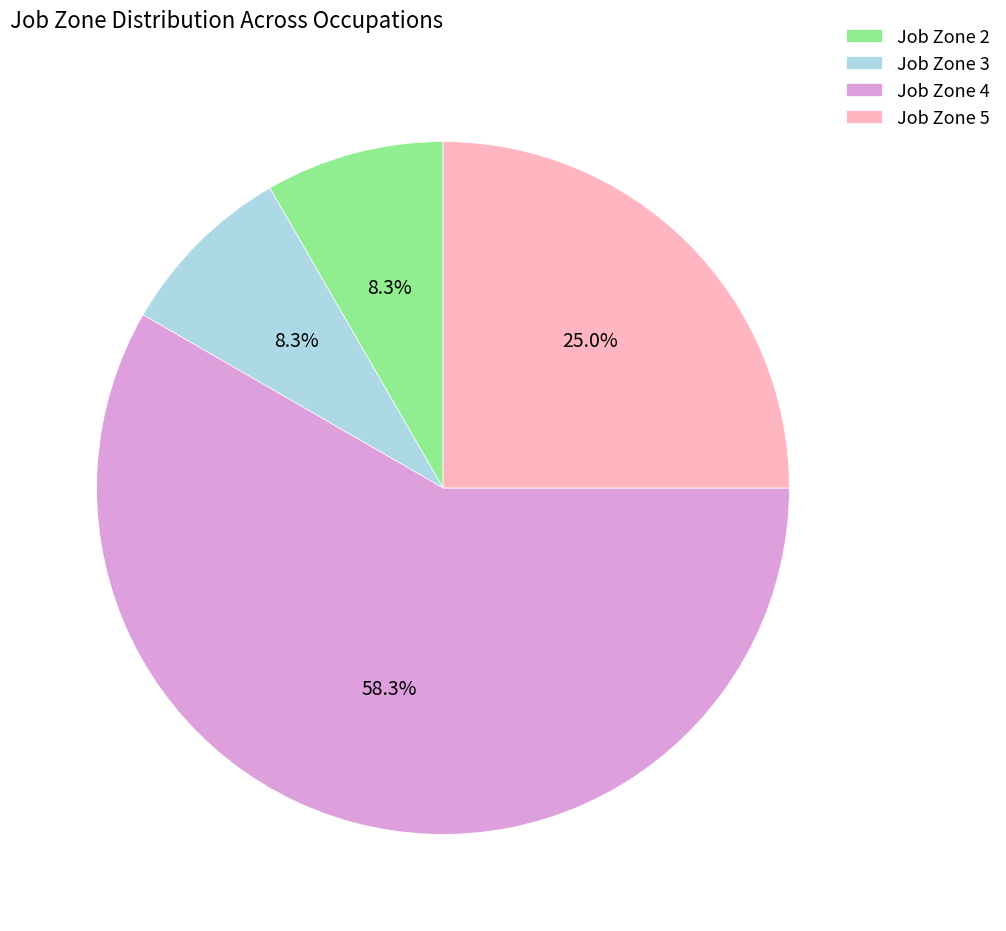

Is the sum of Job Zone 2 and Job Zone 5 greater than half?

No